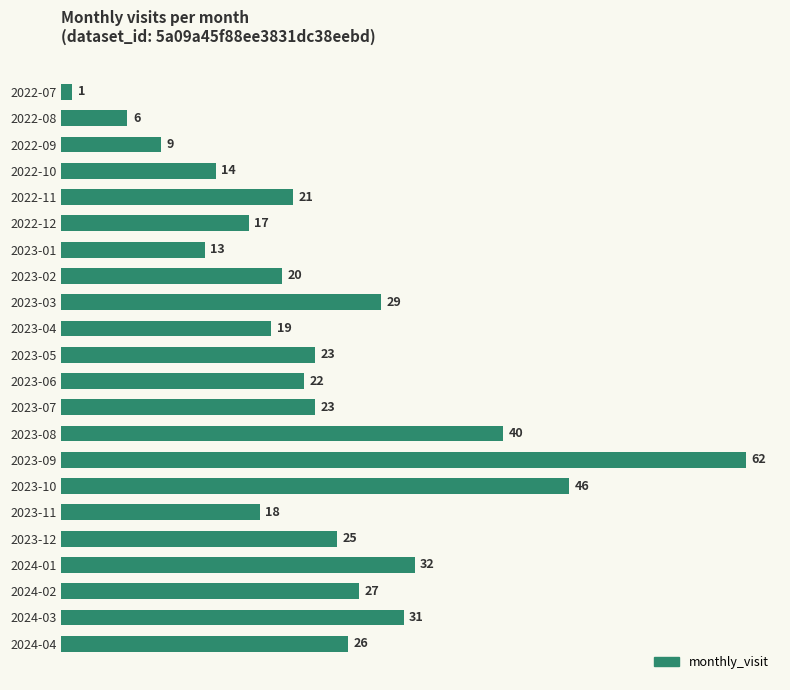

What is the label of the 12th bar from the bottom?

2023-05